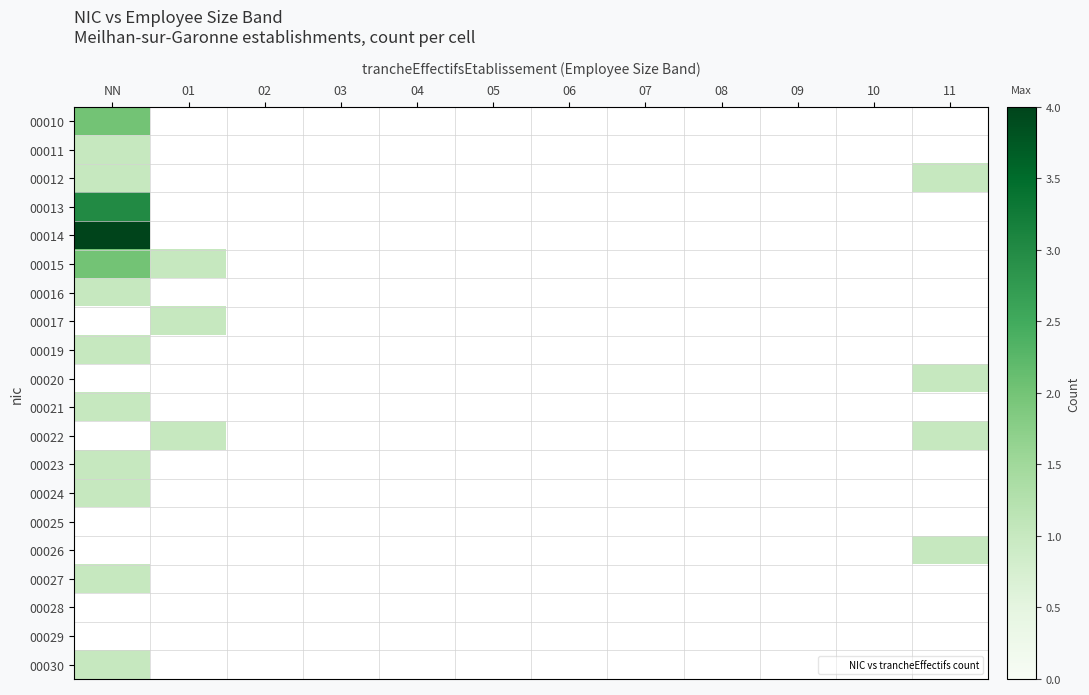

How many categories are shown in the chart?

12